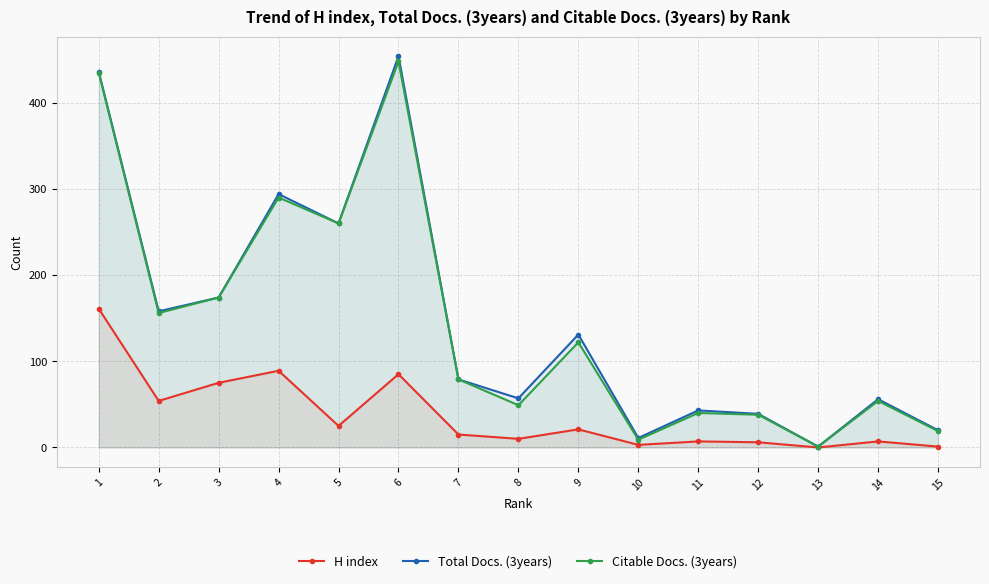

How many interior local valleys does the Total Docs. (3years) series have?

5